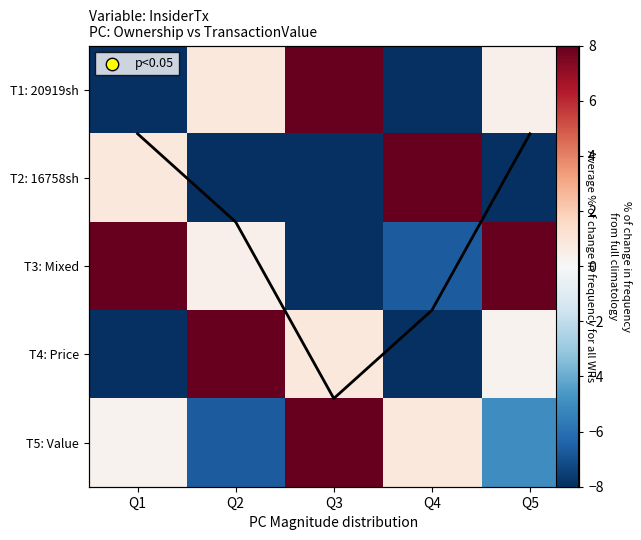

The value of T4: Price at Q3 is 0.8. True or false?

True